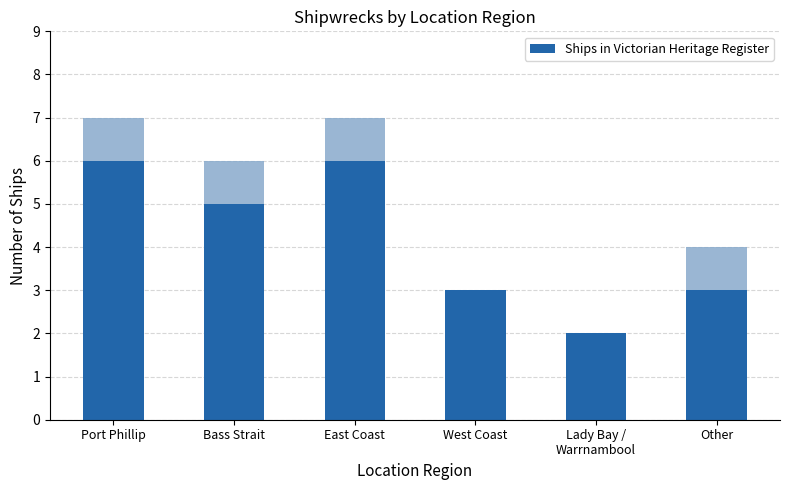

Is it true that the value at East Coast is 6?

True